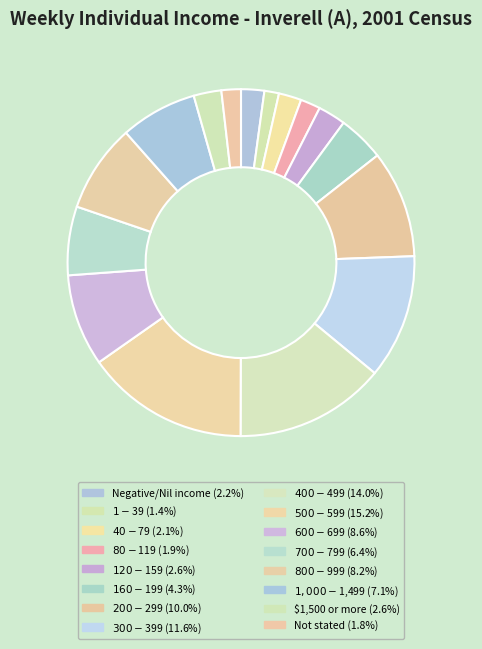

What is the ratio of the value at Negative/Nil income to the value at $160-$199?

0.5